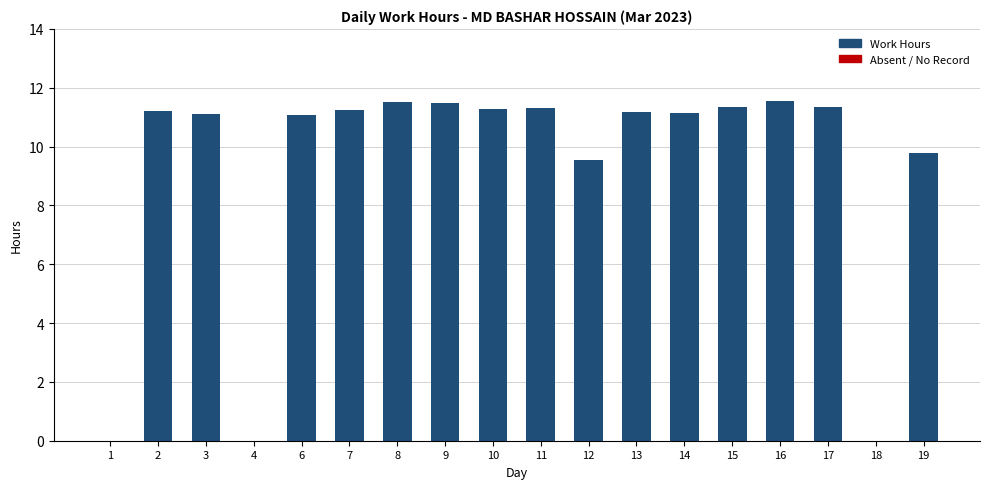

What is the maximum value shown in the chart?

11.6